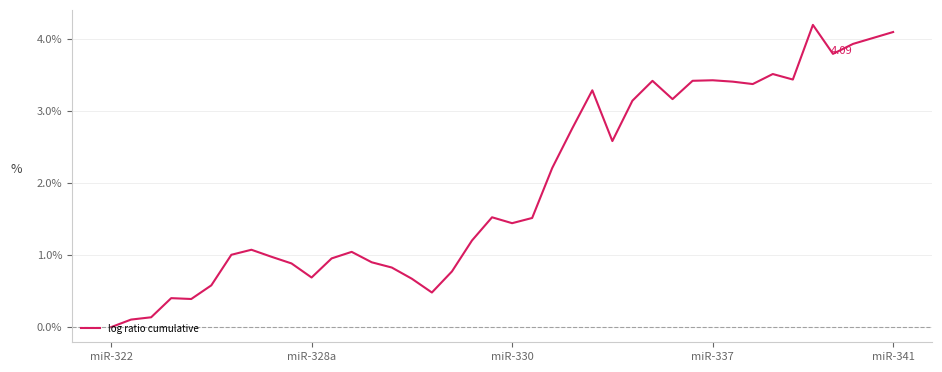

How many values are above zero?

39